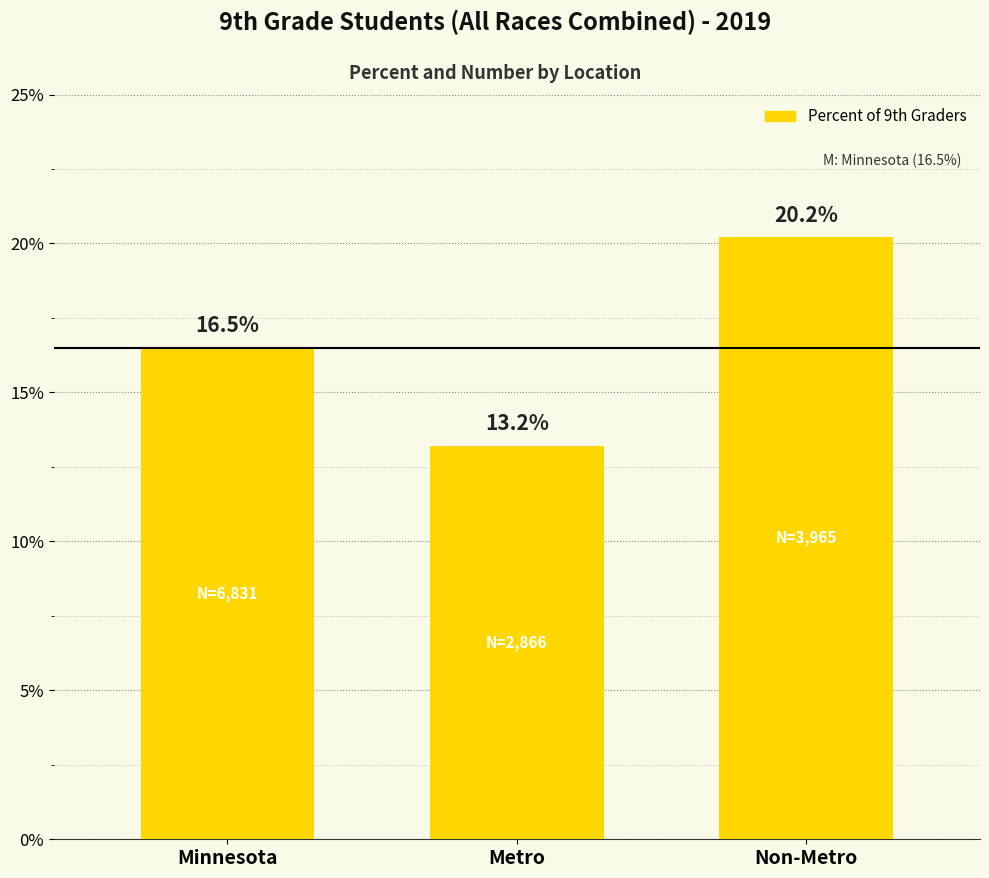

Rank the categories by value from highest to lowest.

Non-Metro, Minnesota, Metro